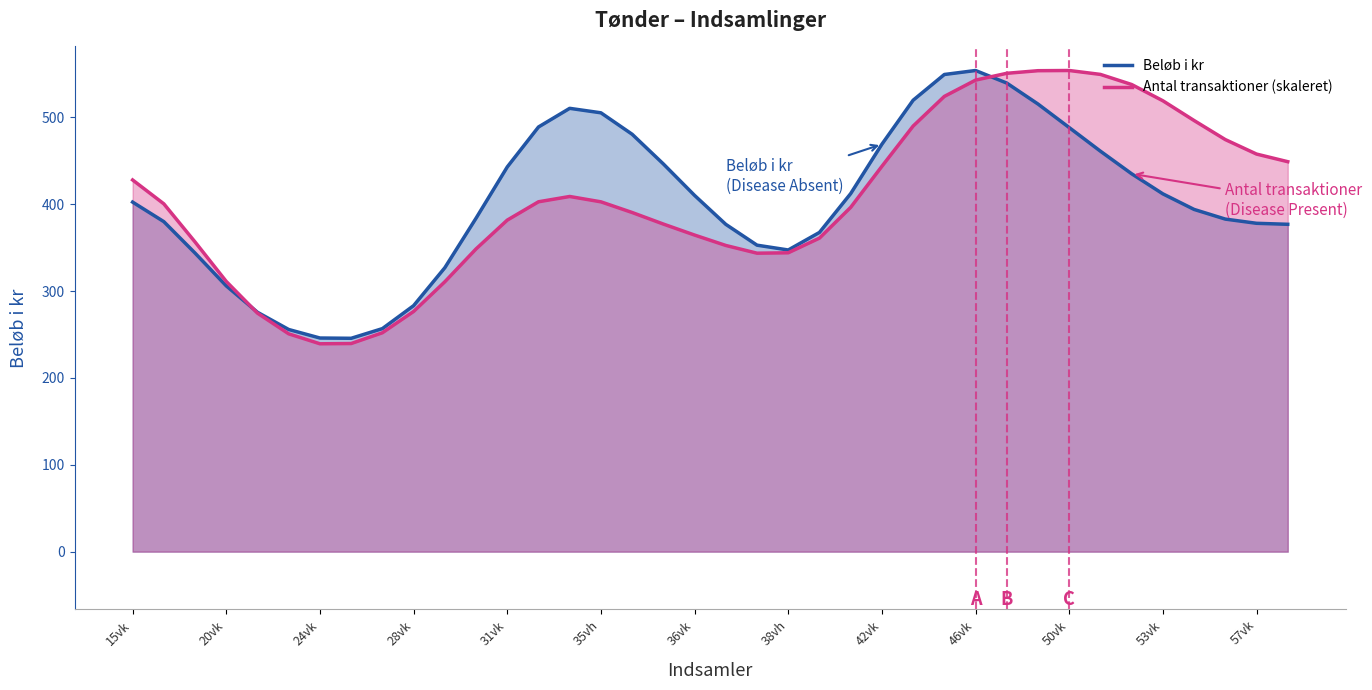

At which category does Beløb i kr reach its first local peak?

14